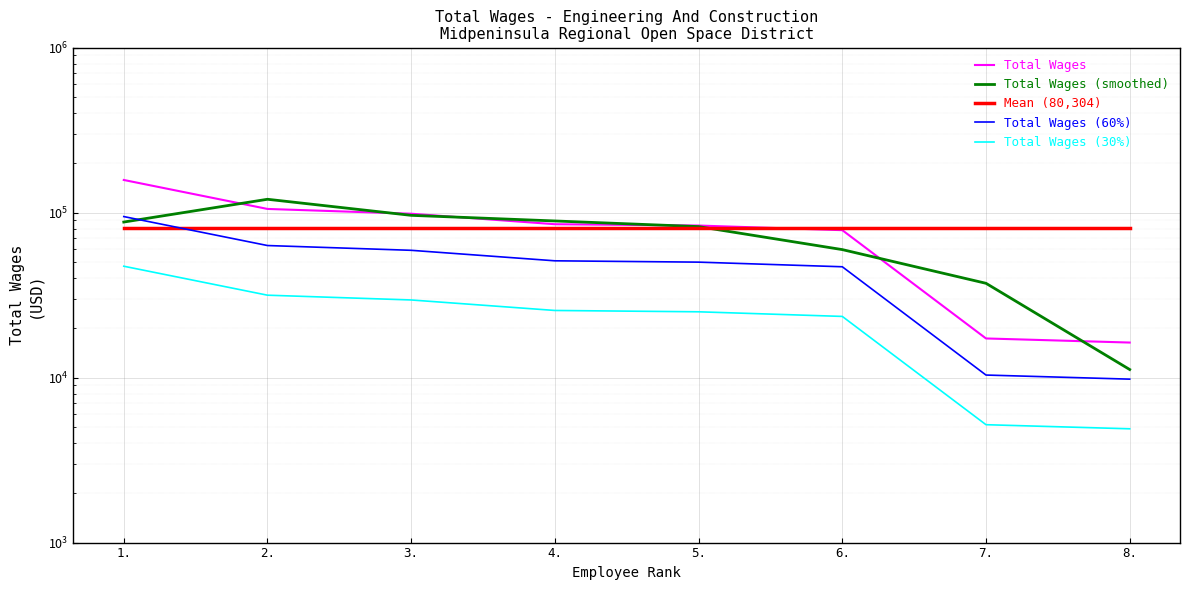

True or false: Mean (80,304) has a value of 21598.8 at 6..

False